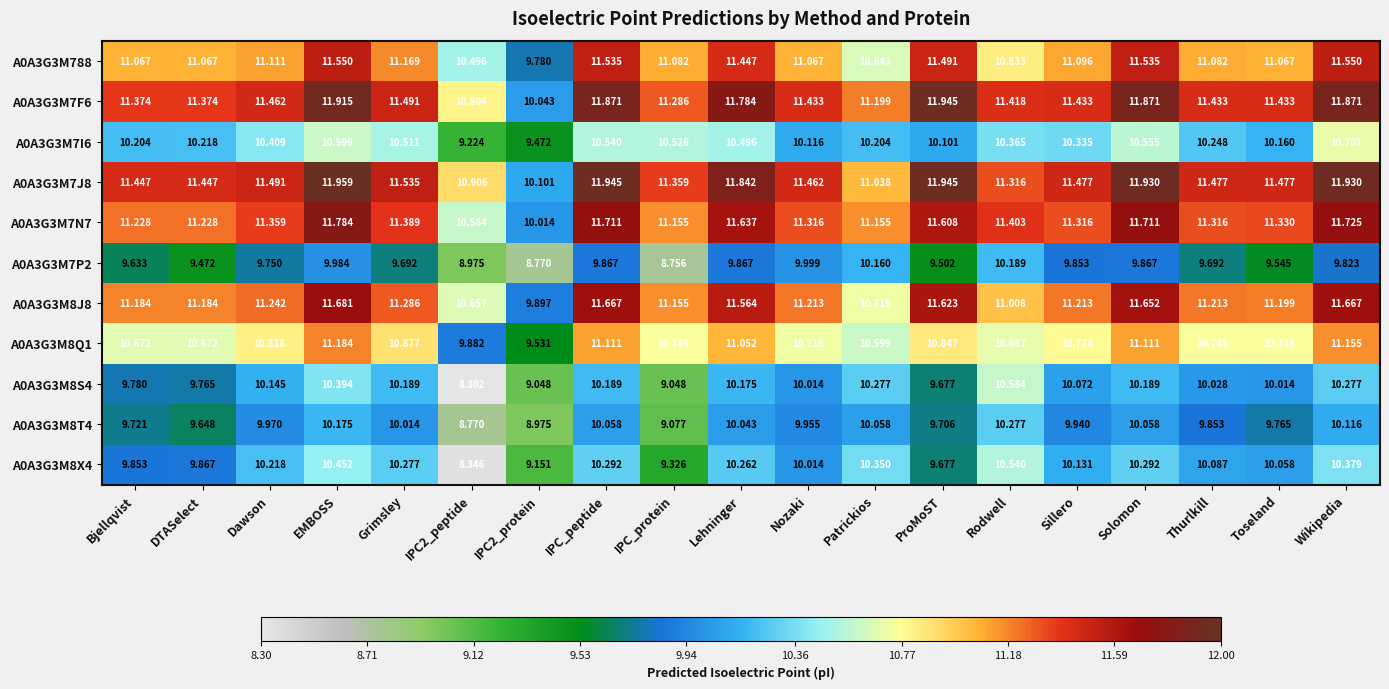

Which series has the widest spread of values?

A0A3G3M8S4